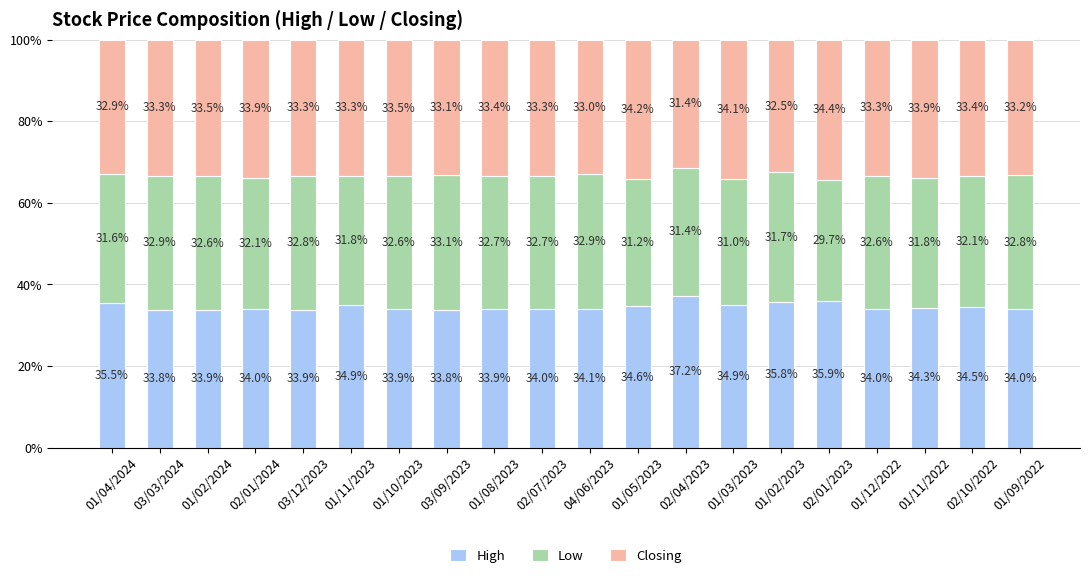

At which label does High reach its peak?

02/04/2023